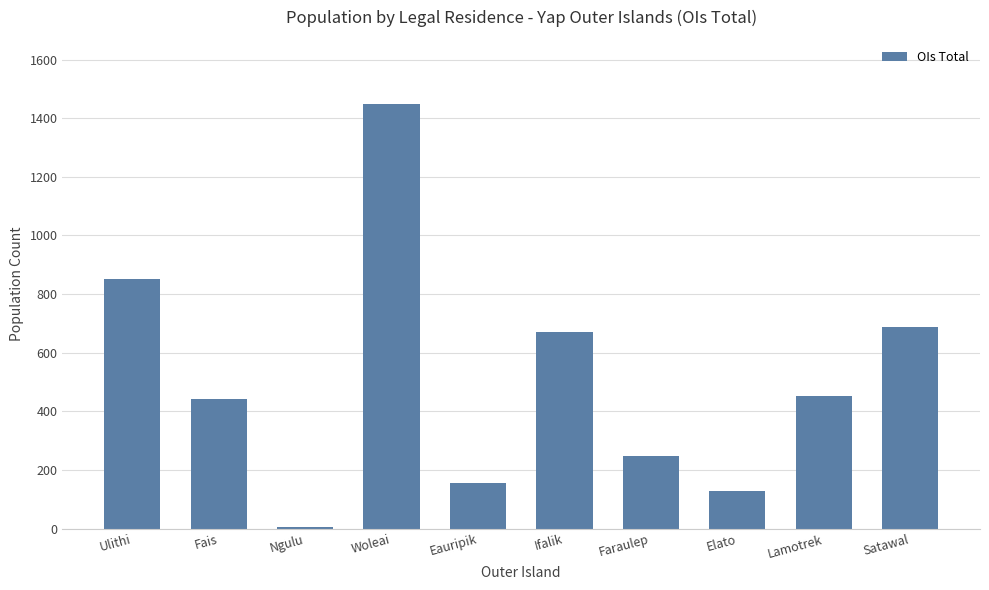

Where does the data first go above 453?

Ulithi